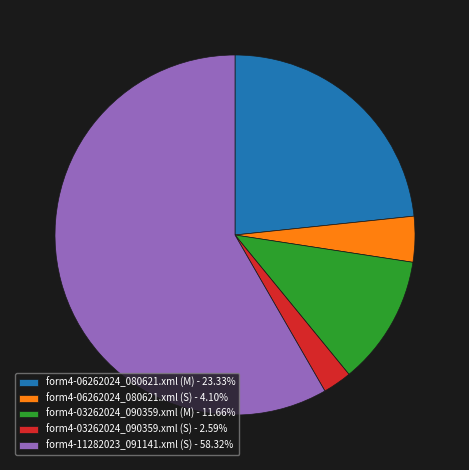

Combined, do form4-06262024_080621.xml (S) - 4.10% and form4-03262024_090359.xml (M) - 11.66% account for over 50%?

No